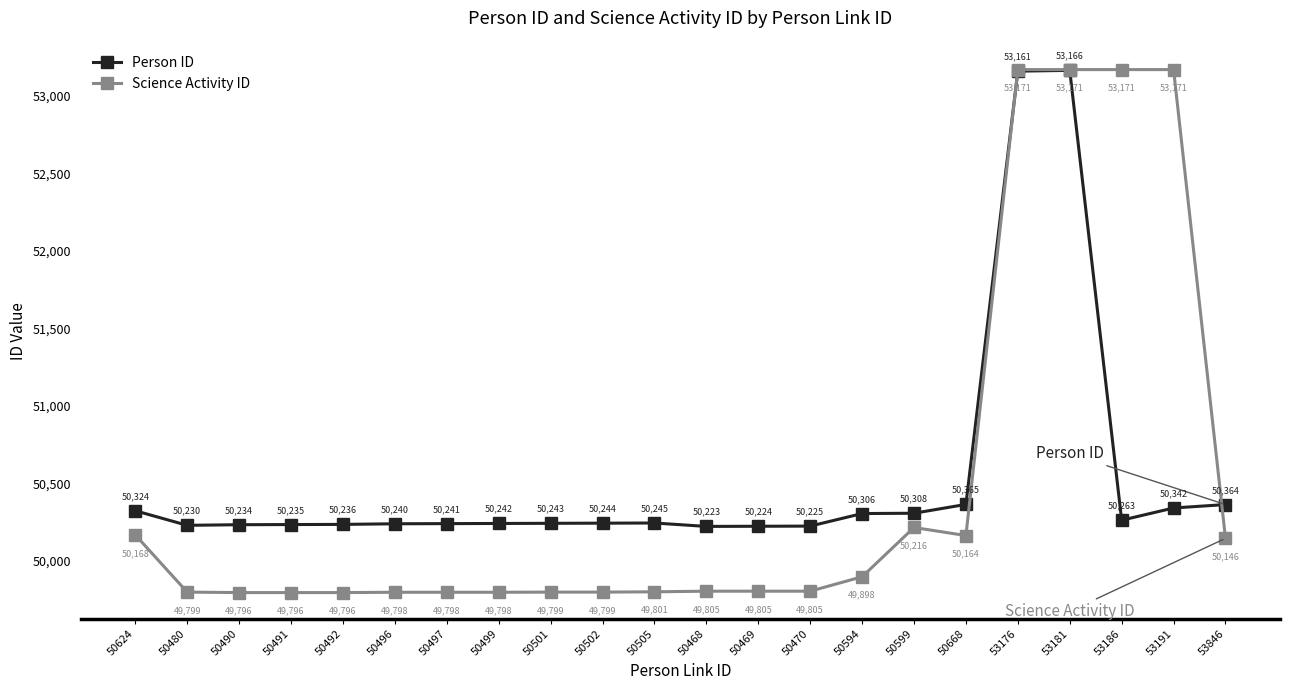

Which series ends up on top after the final intersection of Science Activity ID and Person ID?

Person ID